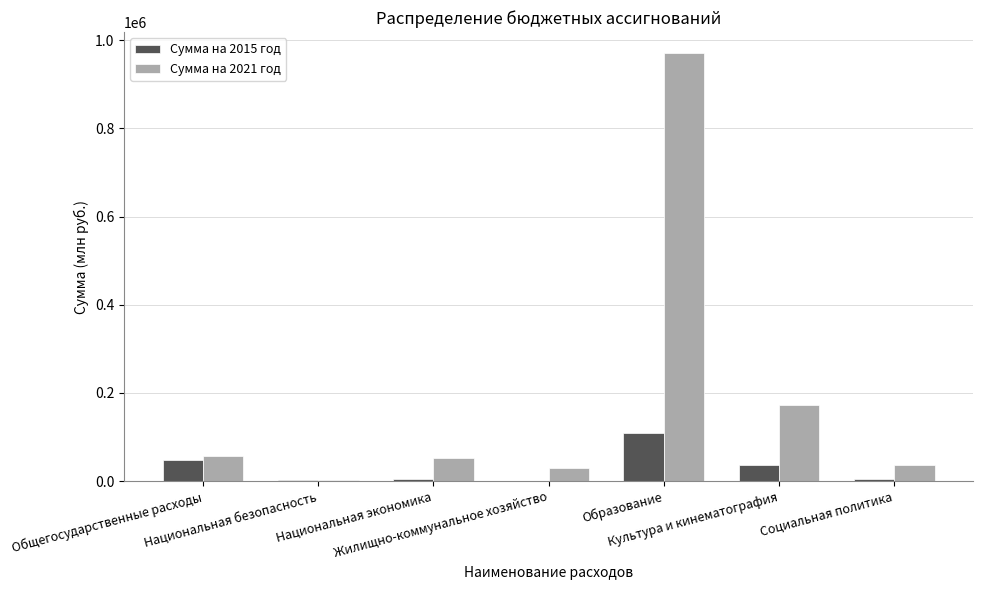

What is the greatest value displayed?

970057.0